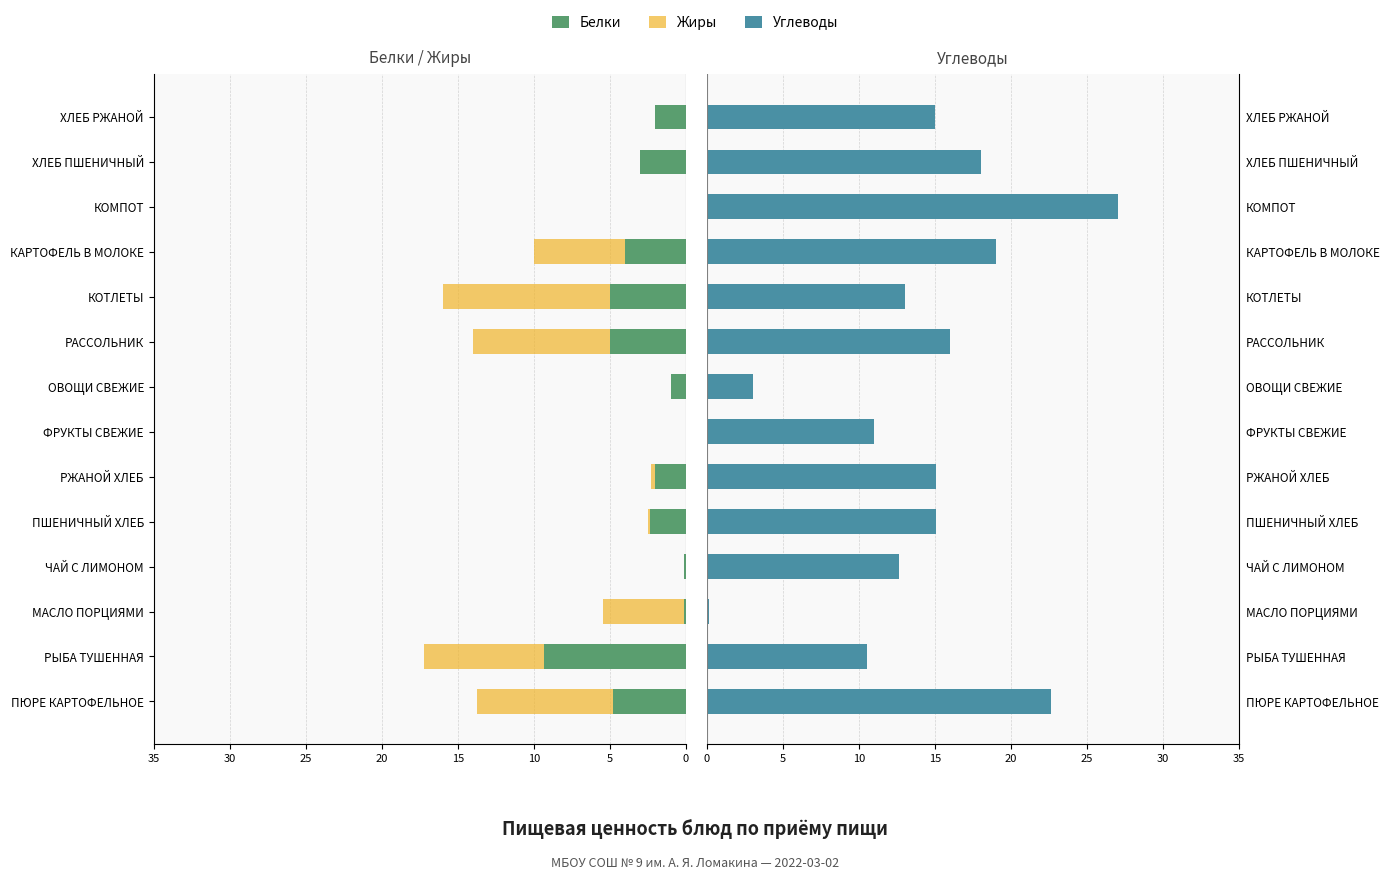

Read the Жиры value at РАССОЛЬНИК.

-9.0